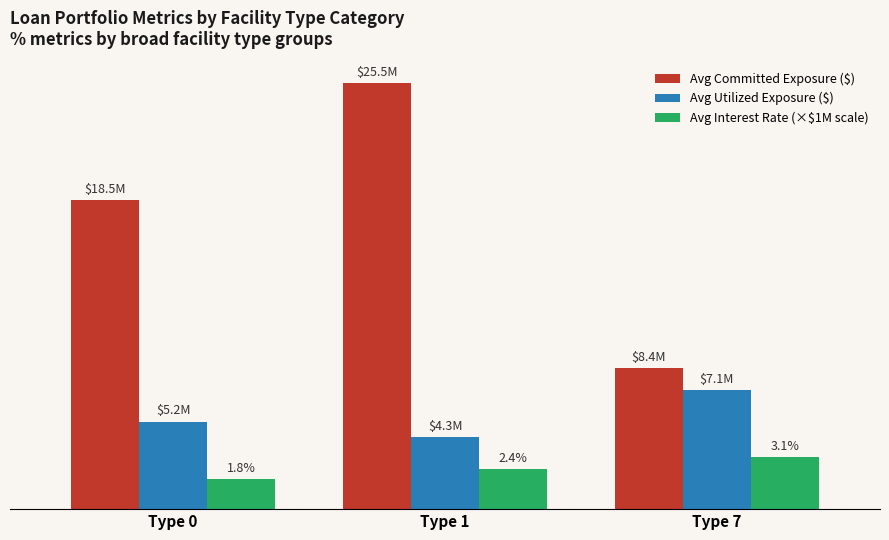

Reading left to right, what are all the values shown in this chart?

Avg Committed Exposure ($): Type 0=18505500	Type 1=25543333	Type 7=8445222
Avg Utilized Exposure ($): Type 0=5240200	Type 1=4321100	Type 7=7123000
Avg Interest Rate (×$1M scale): Type 0=1800000	Type 1=2400000	Type 7=3100000